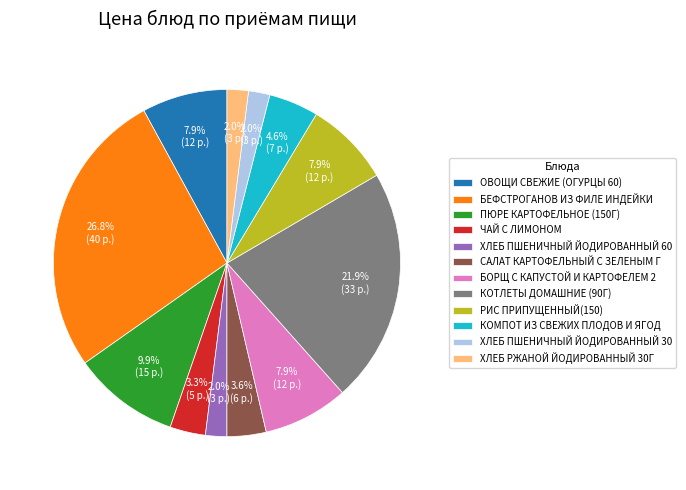

What percentage is NOT represented by РИС ПРИПУЩЕННЫЙ(150)?

92.1%